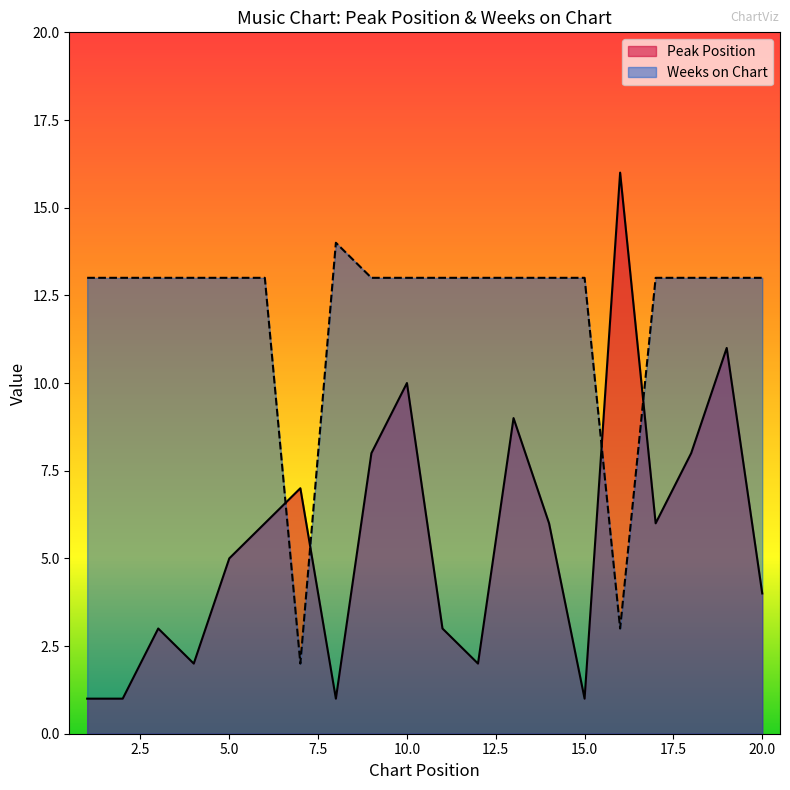

What is the maximum value shown in the chart?

16